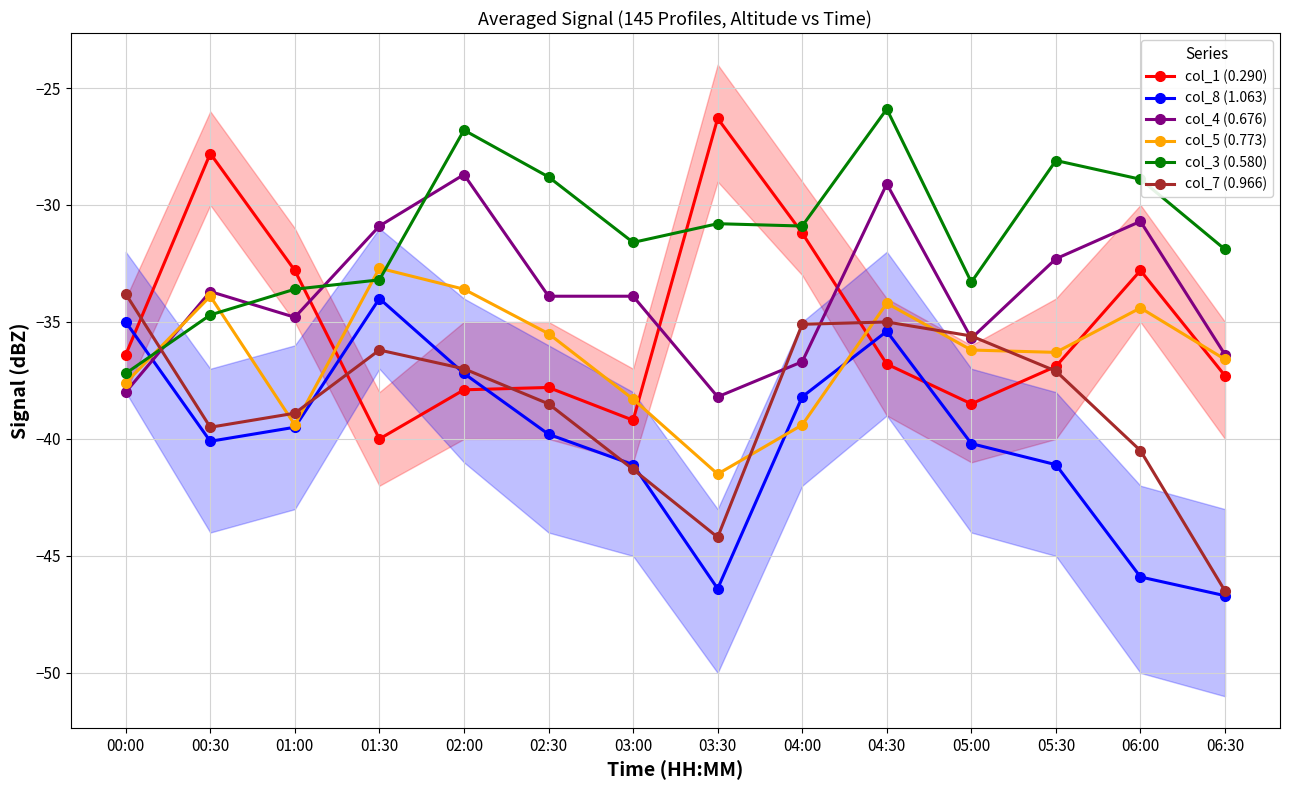

Reading left to right, list all the values displayed in this chart.

col_1 (0.290): -36.4	-27.8	-32.8	-40.0	-37.9	-37.8	-39.2	-26.3	-31.2	-36.8	-38.5	-36.9	-32.8	-37.3
col_8 (1.063): -35.0	-40.1	-39.5	-34.0	-37.2	-39.8	-41.1	-46.4	-38.2	-35.4	-40.2	-41.1	-45.9	-46.7
col_4 (0.676): -38.0	-33.7	-34.8	-30.9	-28.7	-33.9	-33.9	-38.2	-36.7	-29.1	-35.7	-32.3	-30.7	-36.4
col_5 (0.773): -37.6	-33.9	-39.4	-32.7	-33.6	-35.5	-38.3	-41.5	-39.4	-34.2	-36.2	-36.3	-34.4	-36.6
col_3 (0.580): -37.2	-34.7	-33.6	-33.2	-26.8	-28.8	-31.6	-30.8	-30.9	-25.9	-33.3	-28.1	-28.9	-31.9
col_7 (0.966): -33.8	-39.5	-38.9	-36.2	-37.0	-38.5	-41.3	-44.2	-35.1	-35.0	-35.6	-37.1	-40.5	-46.5